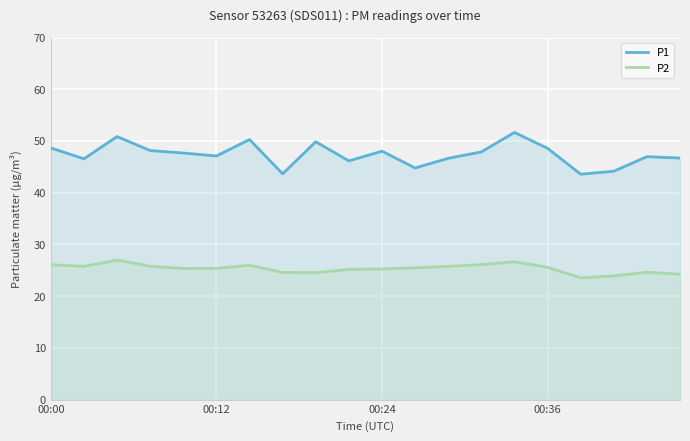

True or false: P1 and P2 cross at least once.

False